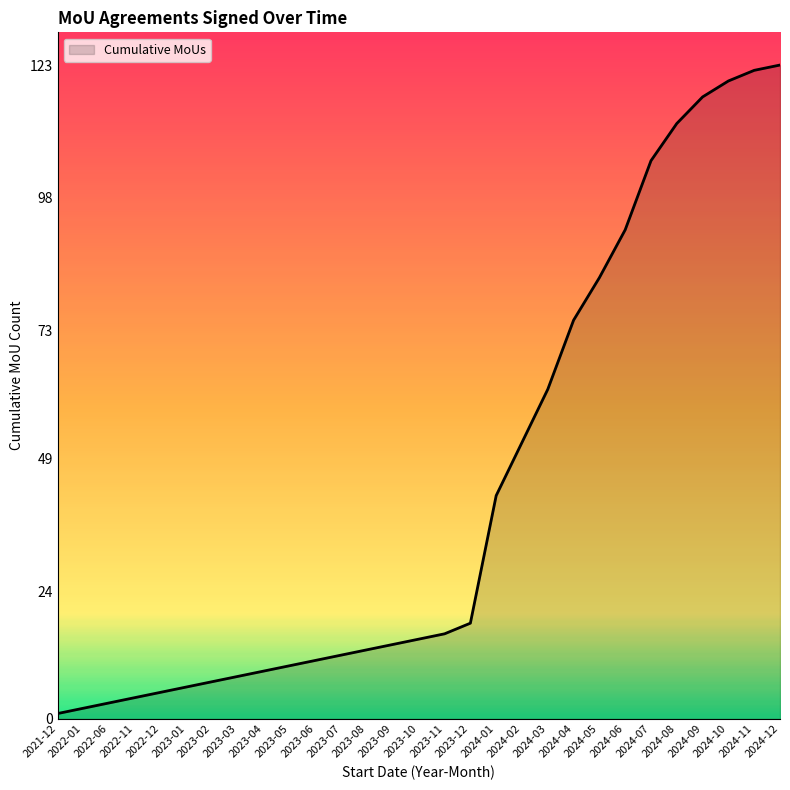

What position from the left is 2024-07?

24